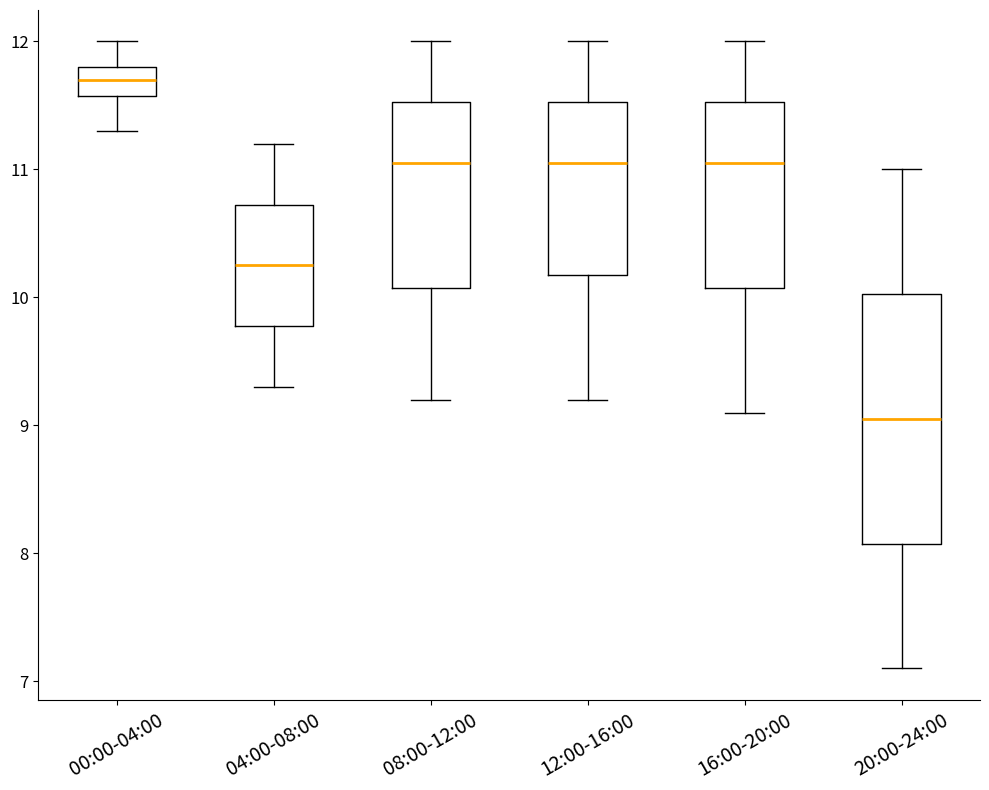

Which box's median line is the highest?

00:00-04:00